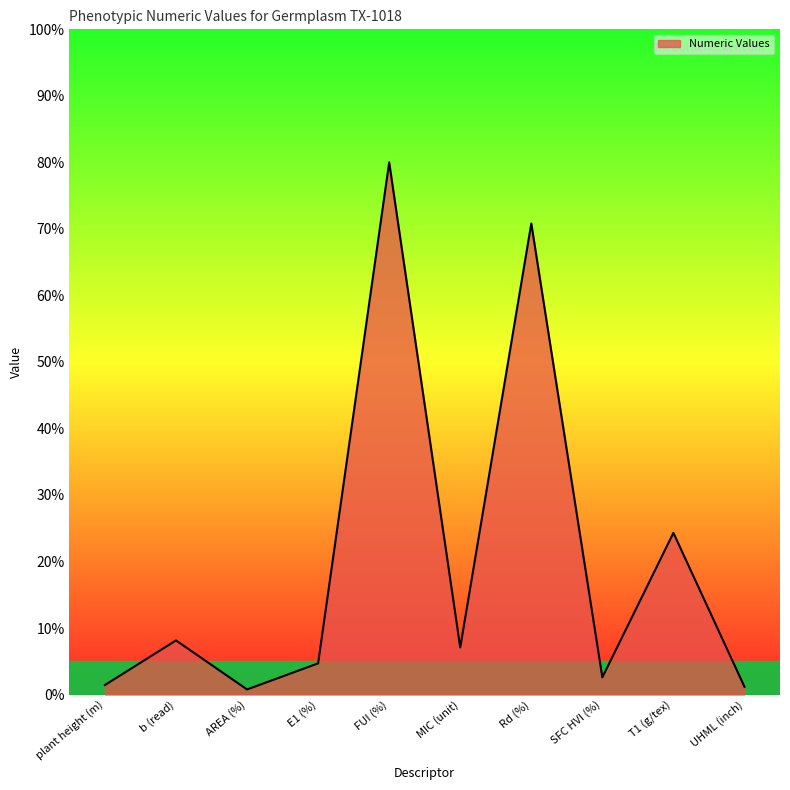

What is the change in value from MIC (unit) to SFC HVI (%)?

-4.5